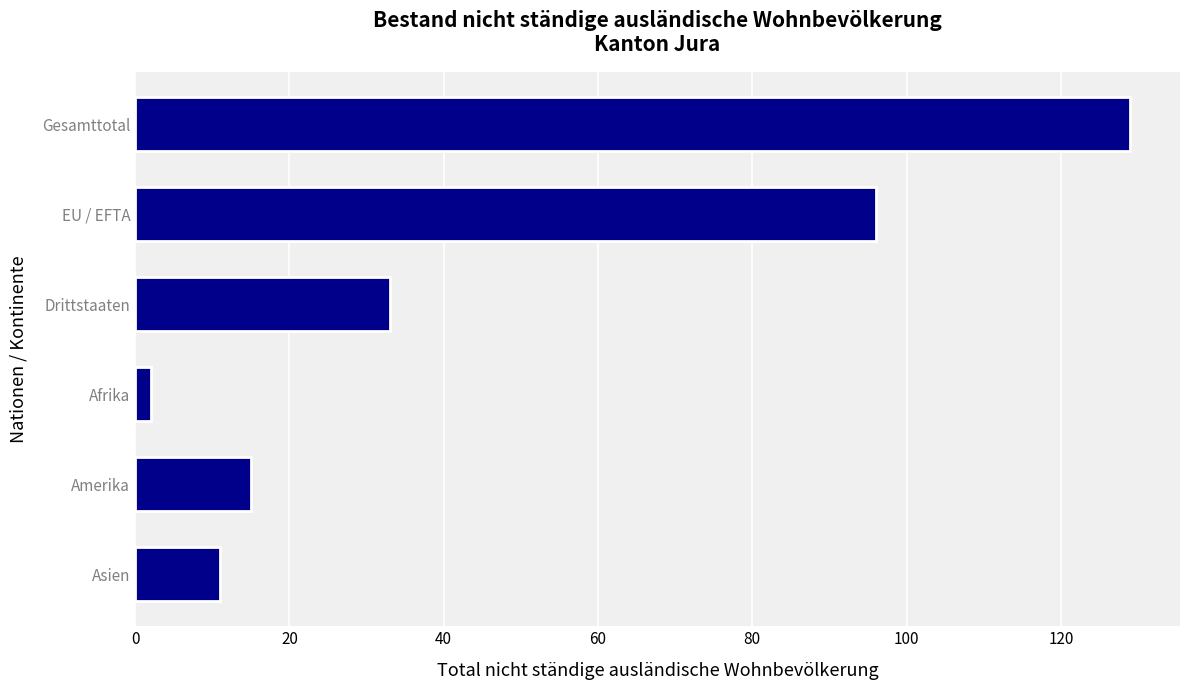

Where is the data nearest to the value 65?

EU / EFTA